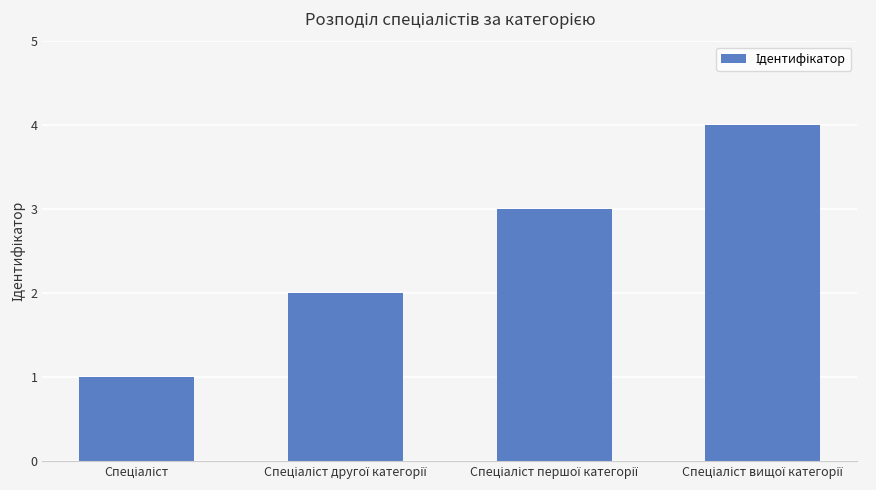

What is the difference between the maximum and minimum values?

3